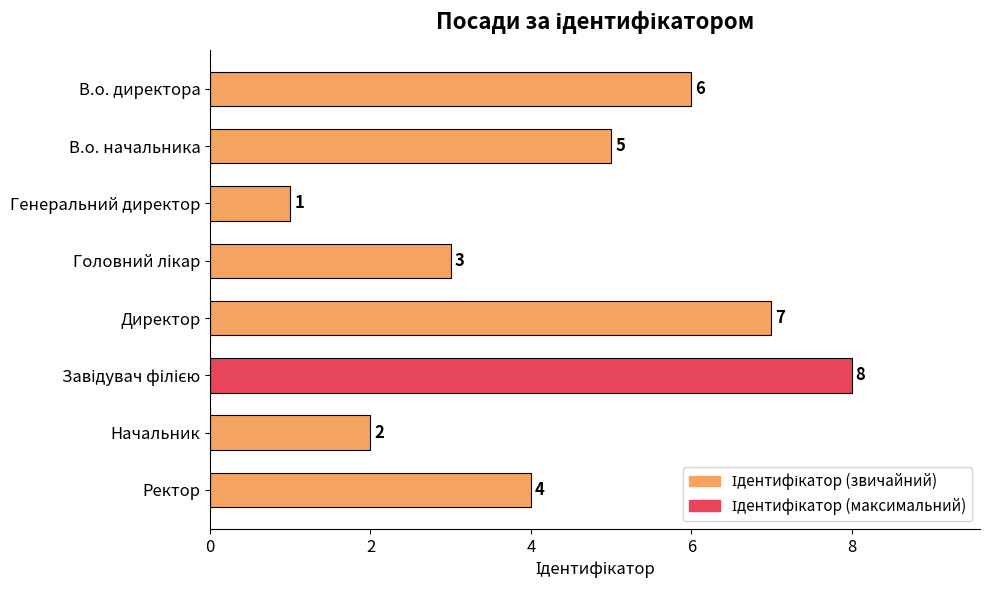

True or false: the data shows 3 at Начальник.

False